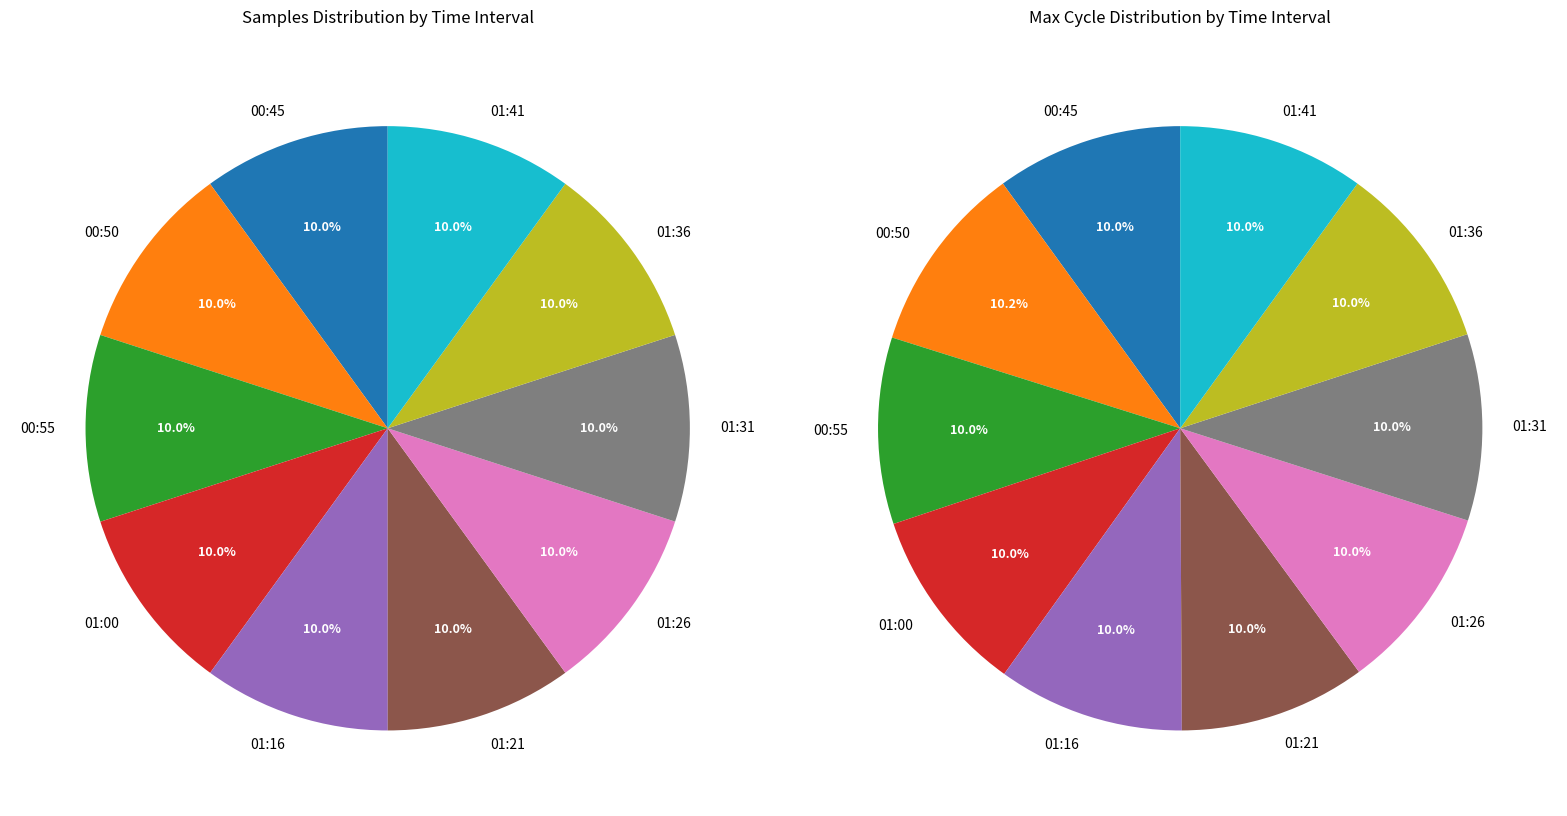

What is the smallest slice in the pie chart?

01:16